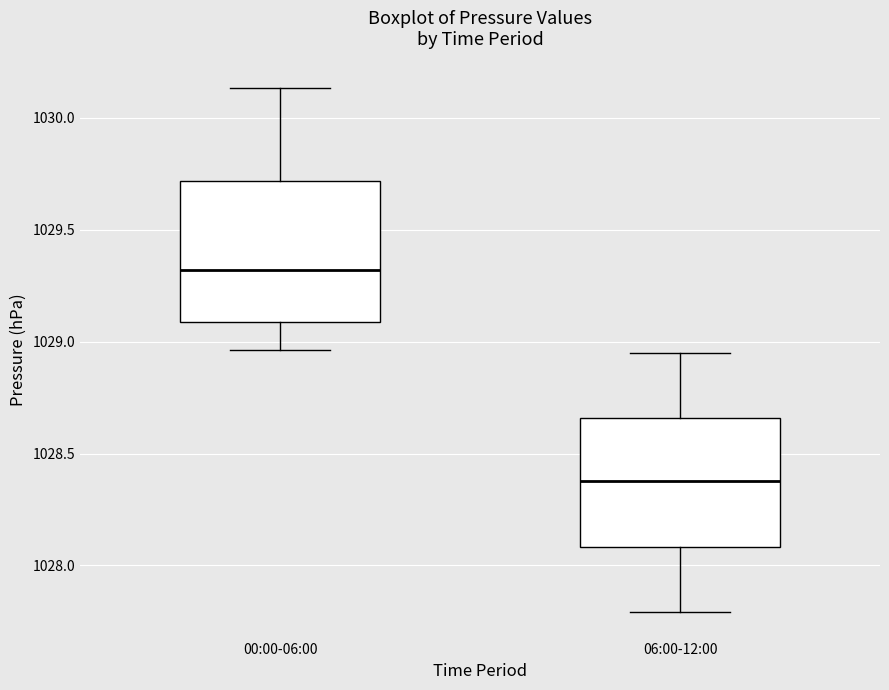

Reading left to right, read every box against the y-axis: the position of its median line, the range the box covers, and the ends of its whiskers. The values are not printed on the chart, so give them approximately, as read against the axis.

00:00-06:00: median 1029.30, box 1029.10 to 1029.70, whiskers 1028.95 to 1030.15
06:00-12:00: median 1028.40, box 1028.10 to 1028.65, whiskers 1027.80 to 1028.95